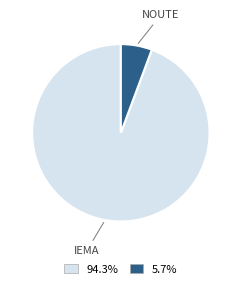

Does any single category account for the majority?

Yes